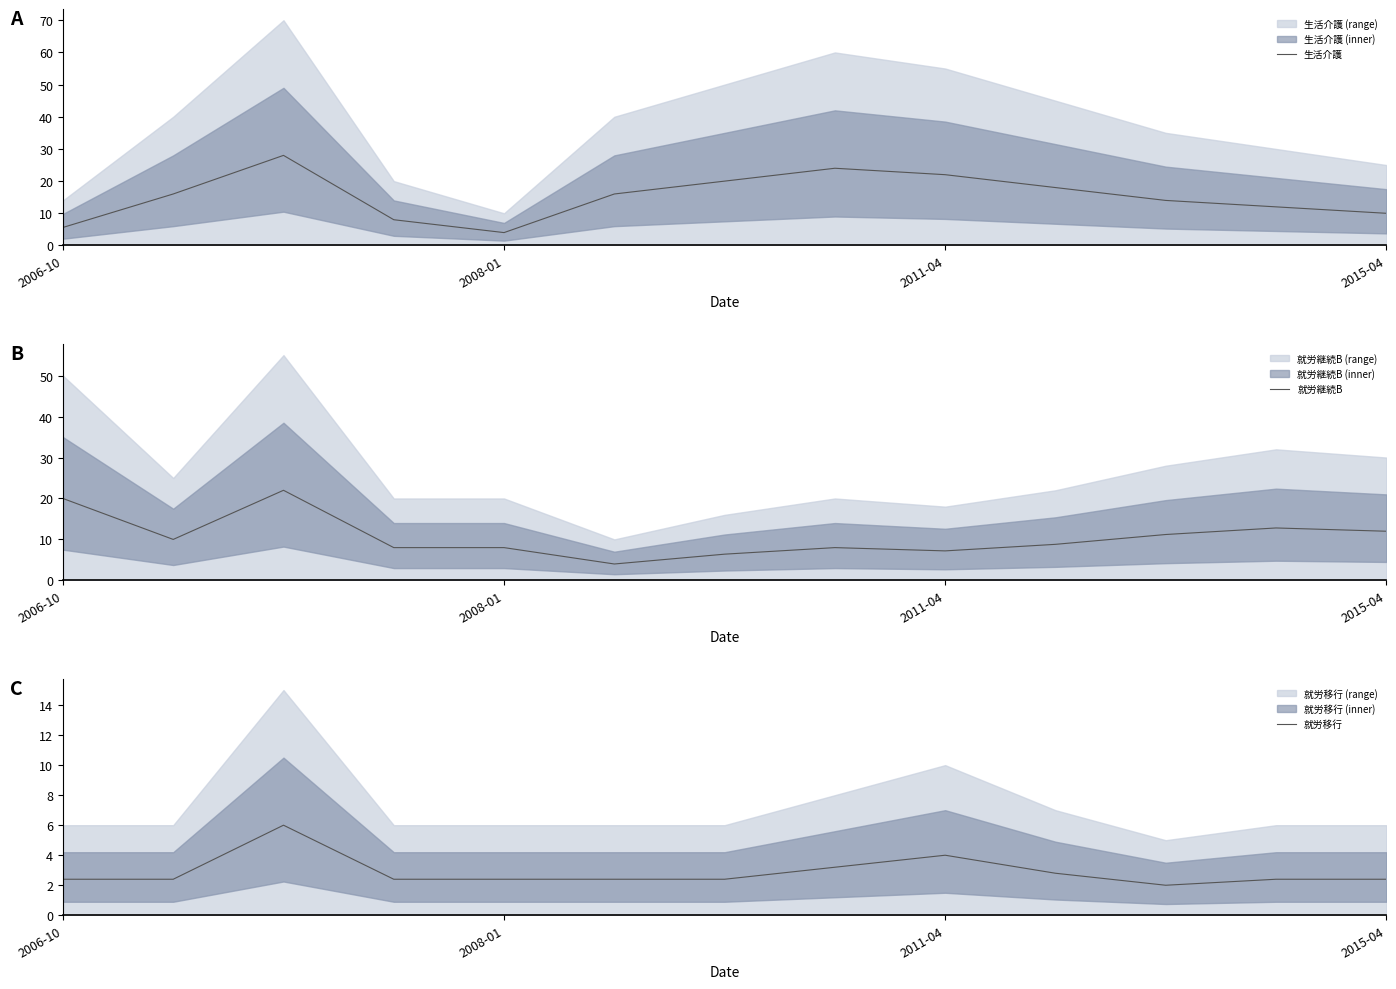

What is the approximate value of 就労継続B at 5?

4.0